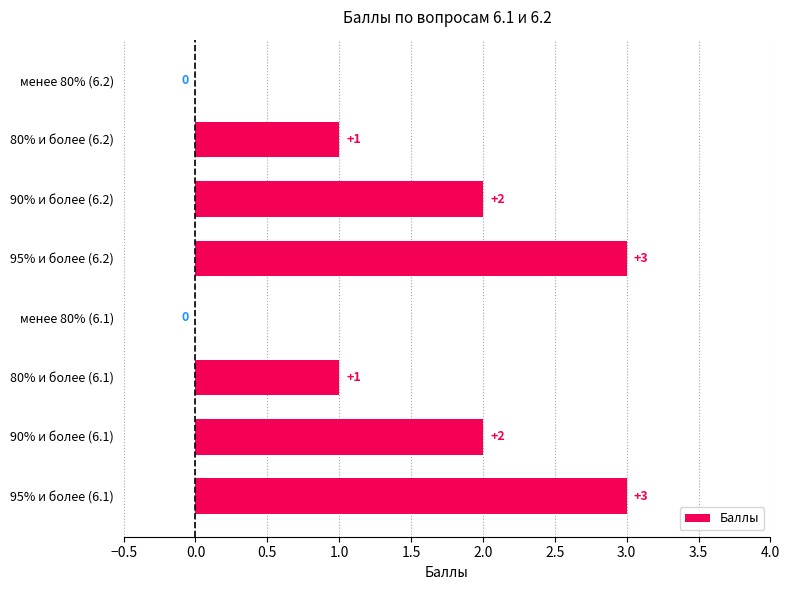

How many values are between 1 and 3?

6